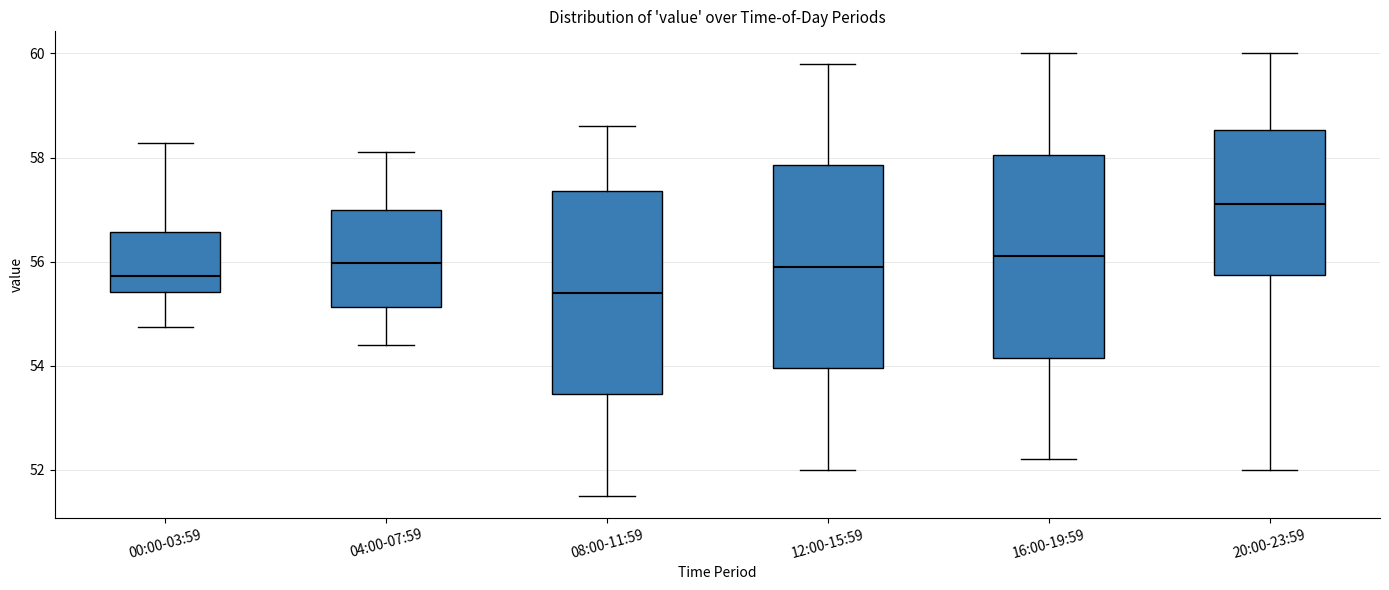

Reading left to right, read every box against the y-axis: the position of its median line, the range the box covers, and the ends of its whiskers. The values are not printed on the chart, so give them approximately, as read against the axis.

00:00-03:59: median 55.8, box 55.4 to 56.6, whiskers 54.8 to 58.2
04:00-07:59: median 56.0, box 55.2 to 57.0, whiskers 54.4 to 58.2
08:00-11:59: median 55.4, box 53.4 to 57.4, whiskers 51.6 to 58.6
12:00-15:59: median 56.0, box 54.0 to 57.8, whiskers 52.0 to 59.8
16:00-19:59: median 56.2, box 54.2 to 58.0, whiskers 52.2 to 60.0
20:00-23:59: median 57.2, box 55.8 to 58.6, whiskers 52.0 to 60.0